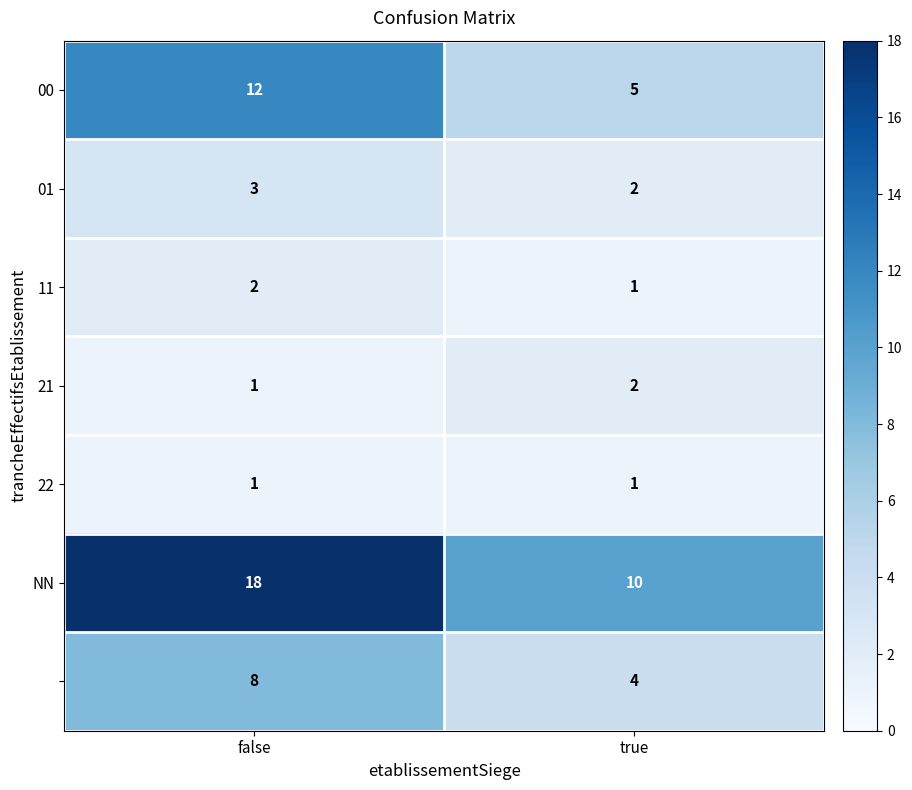

What is the maximum value shown in the chart?

18